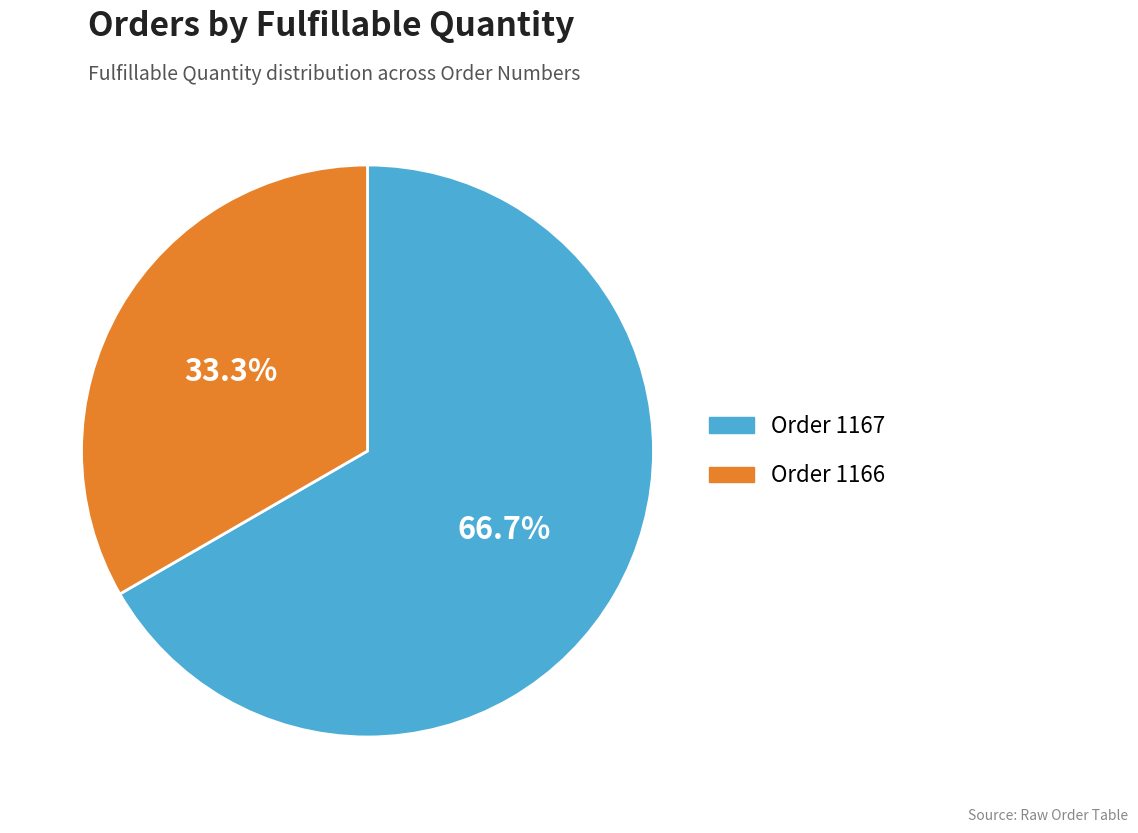

How many slices are in this pie chart?

2